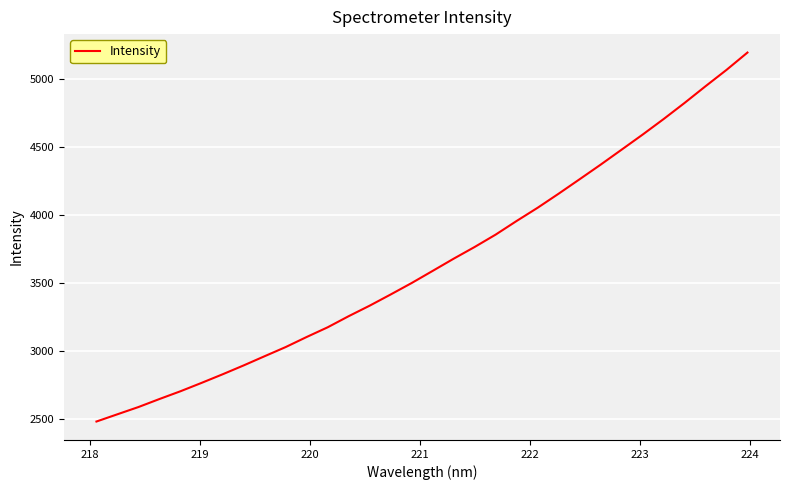

What is the minimum value shown in the chart?

2480.2